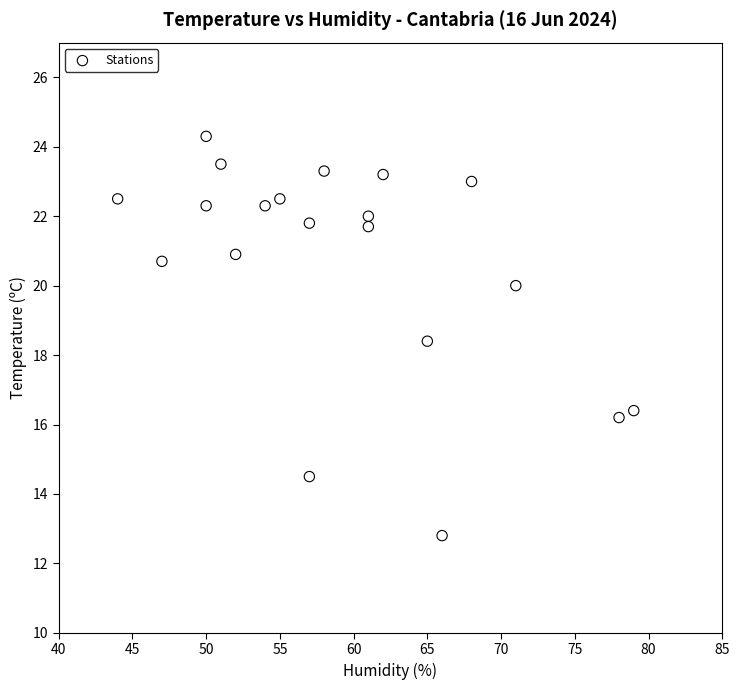

What is the range of X values (max minus min)?

35.0